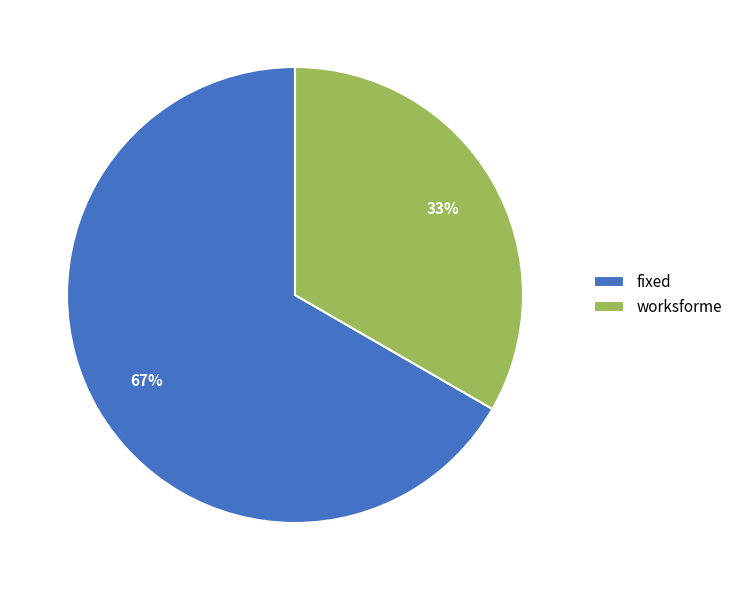

Which has a higher value, worksforme or fixed?

fixed